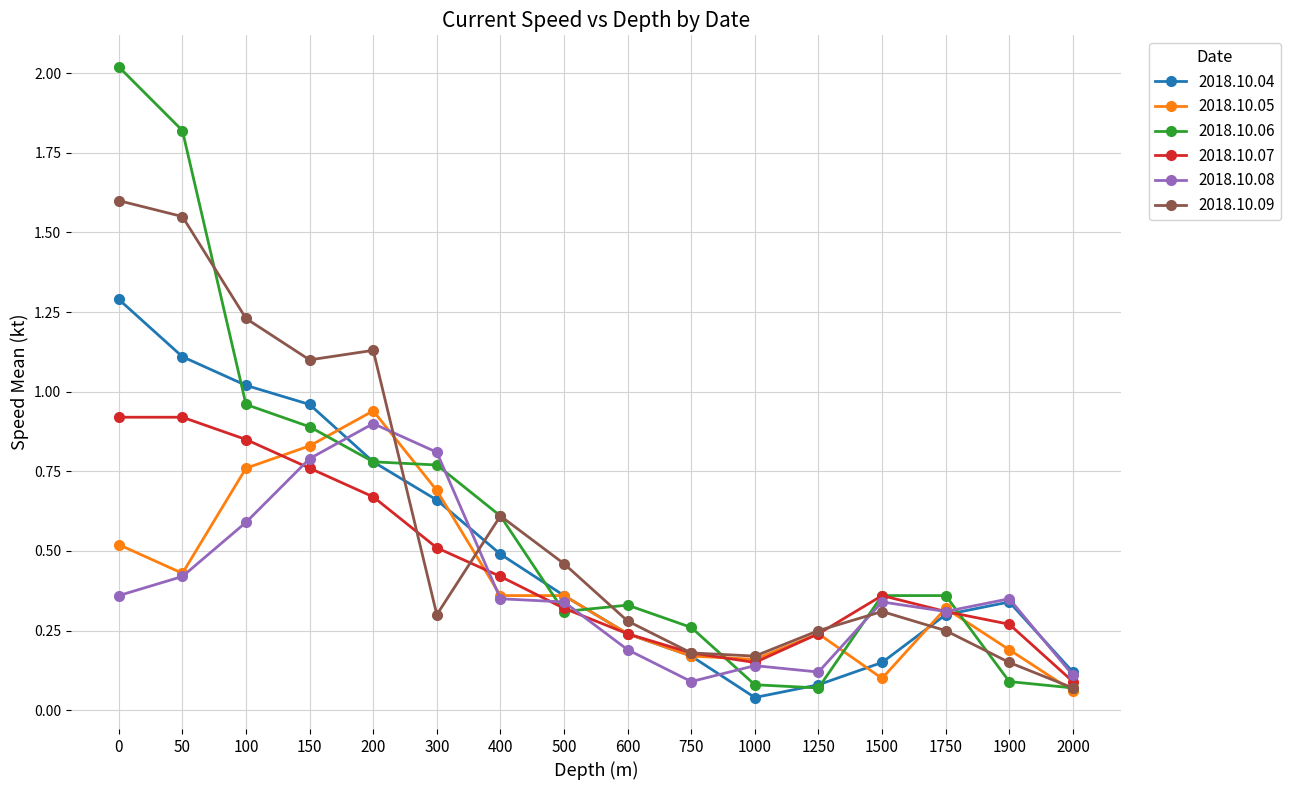

At which label does 2018.10.05 reach its peak?

200